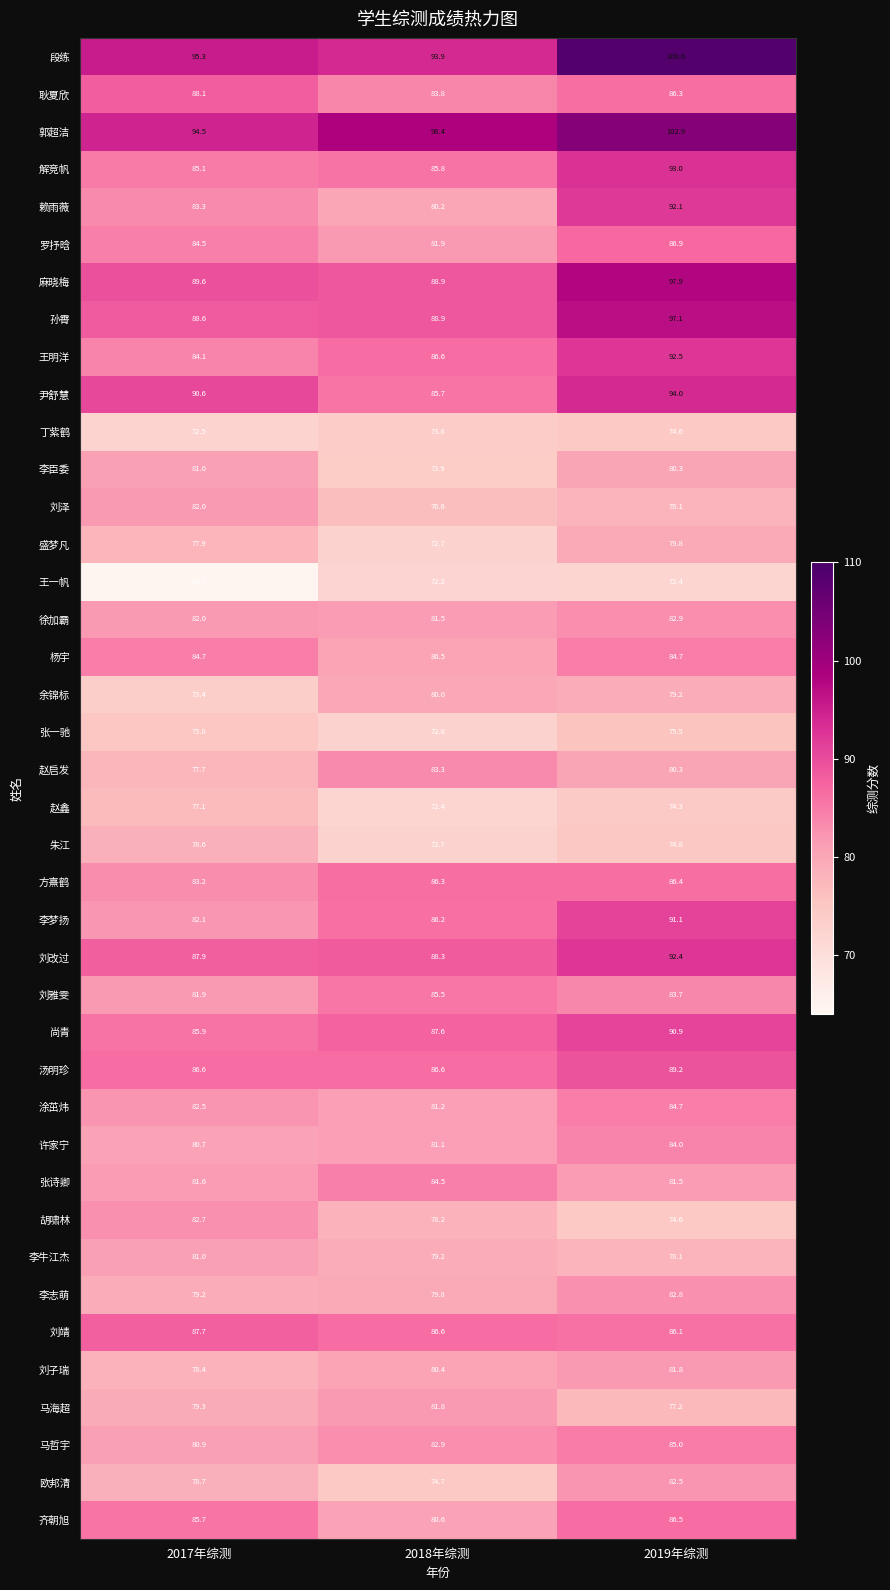

True or false: 丁紫鹤 has a value of 73.8 at 2018年综测.

True